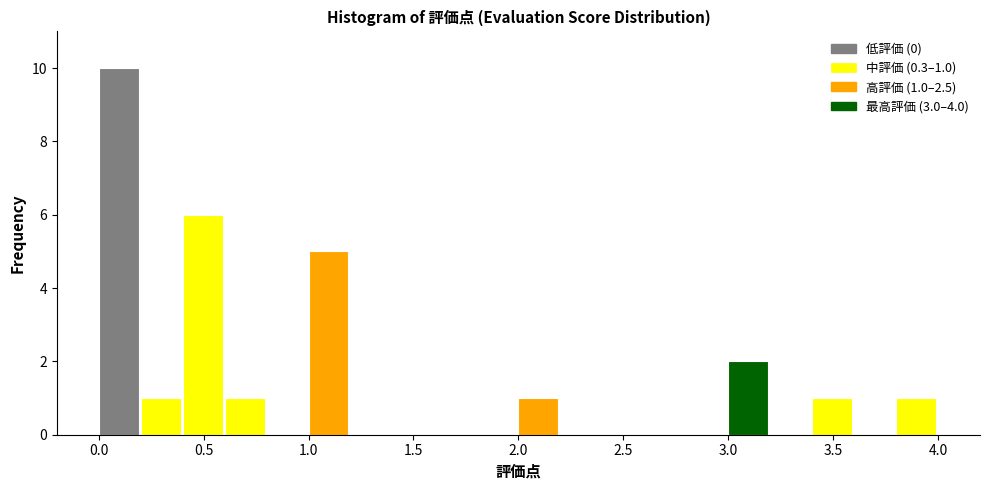

Which range on the x-axis has the tallest bar?

0.0 to 0.2